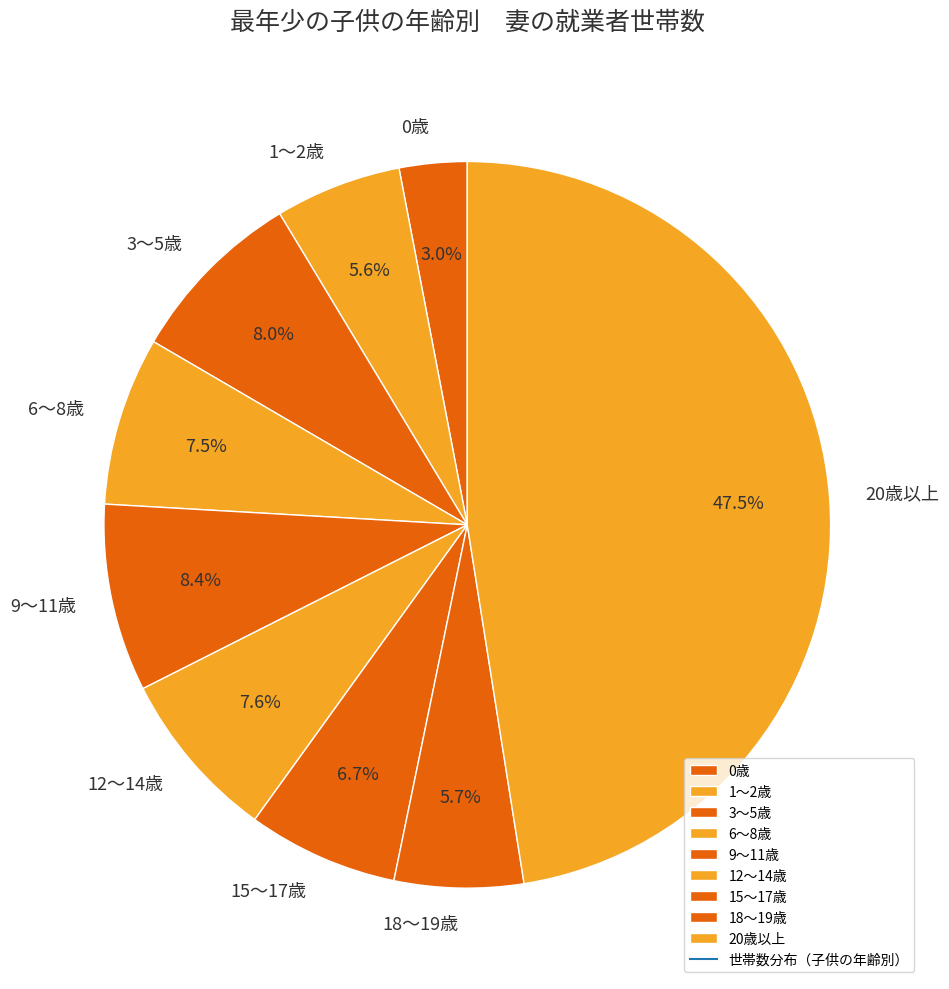

What is the largest slice in the pie chart?

20歳以上